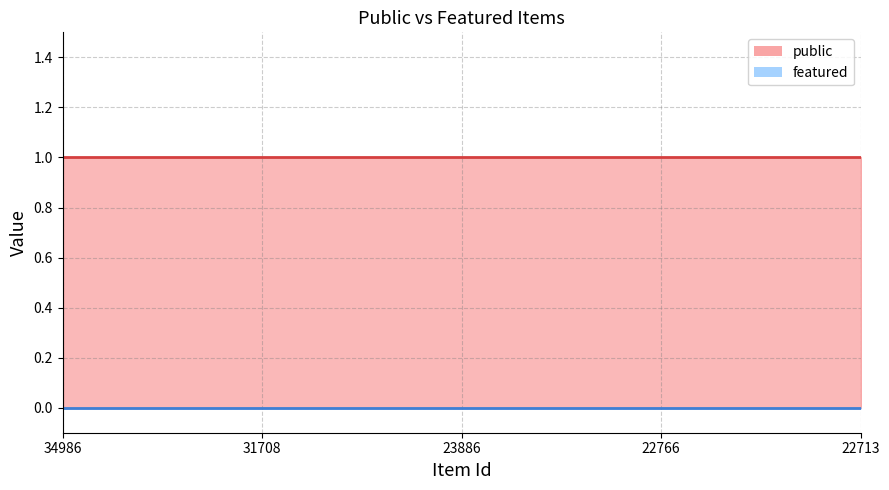

True or false: public and featured intersect in this chart.

False